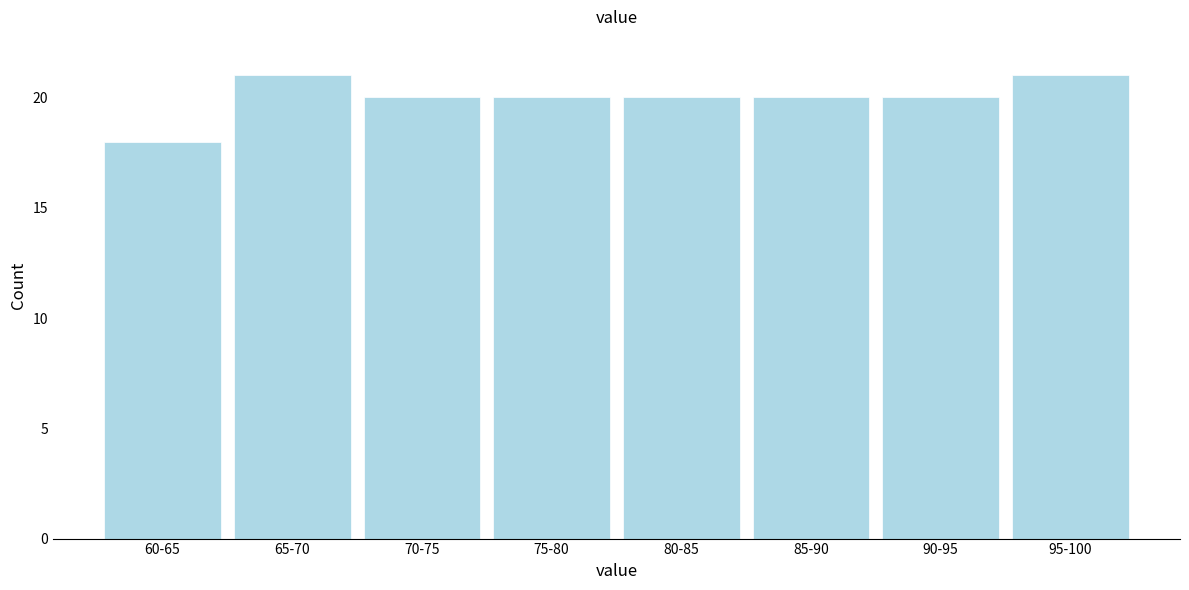

Reading left to right, list all the values displayed in this chart.

60-65=18	65-70=21	70-75=20	75-80=20	80-85=20	85-90=20	90-95=20	95-100=21